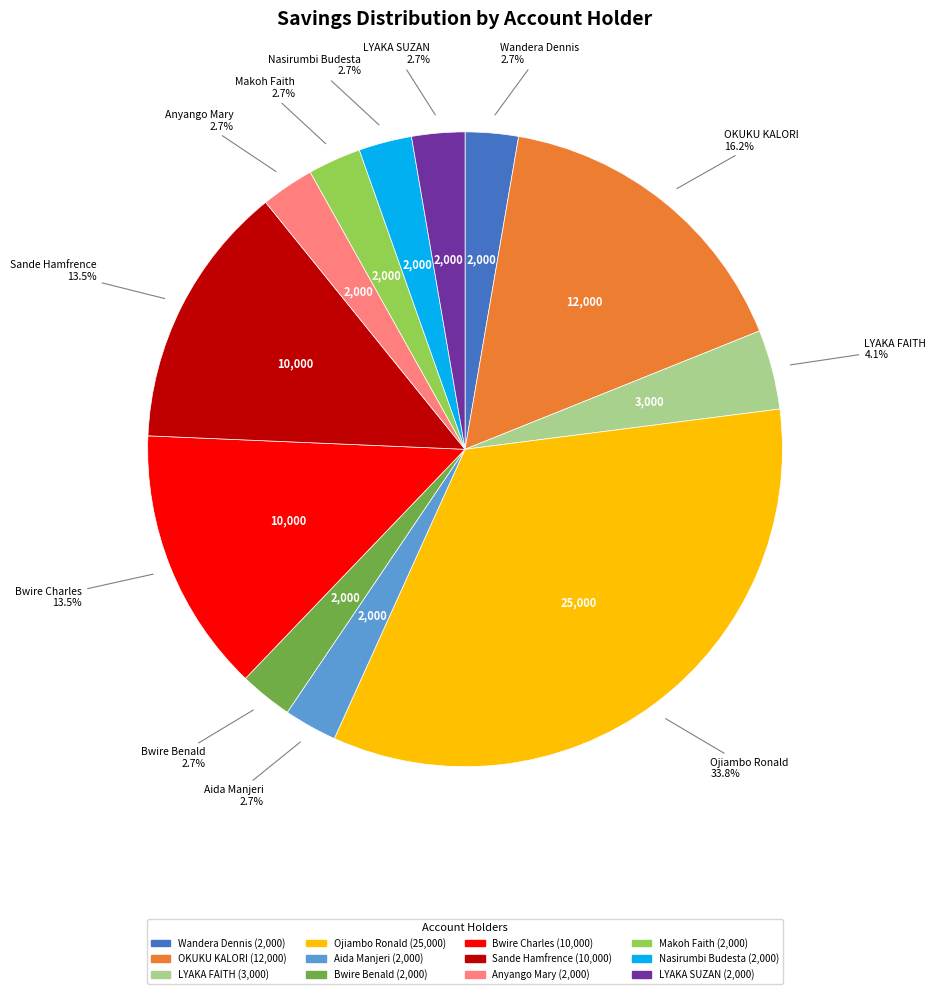

Is Wandera Dennis the majority of the pie?

No